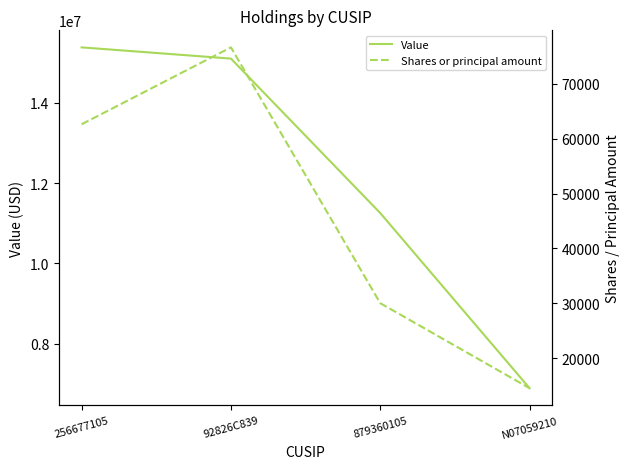

True or false: Shares or principal amount has more than 0 points higher than both neighbors.

True